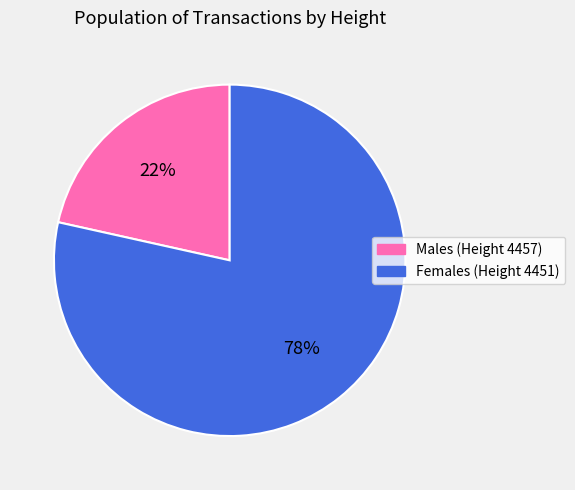

Is there a majority slice in this chart?

Yes